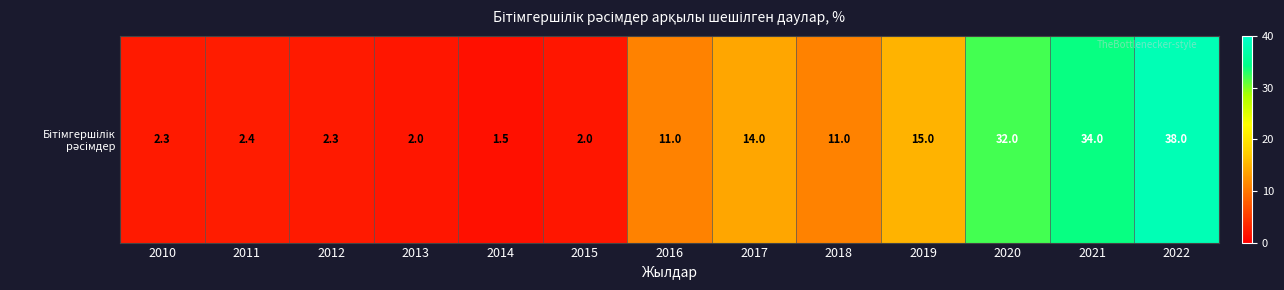

Reading left to right, extract all data points from this chart.

2010=2.3	2011=2.4	2012=2.3	2013=2.0	2014=1.5	2015=2.0	2016=11.0	2017=14.0	2018=11.0	2019=15.0	2020=32.0	2021=34.0	2022=38.0